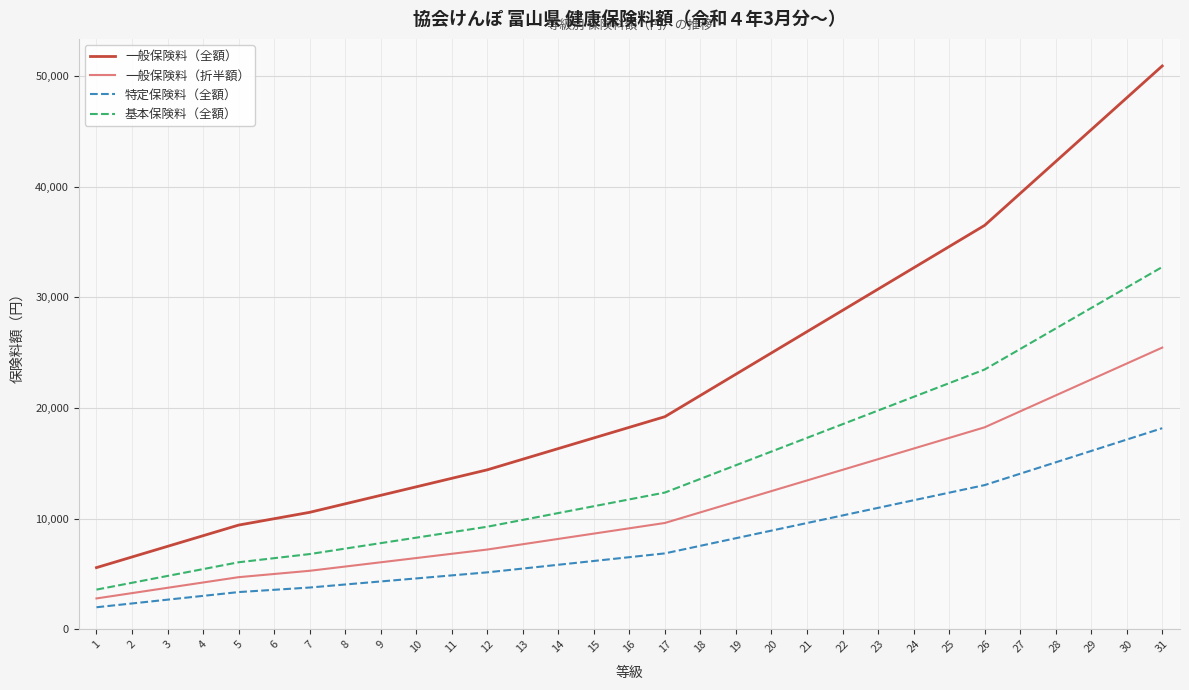

The value of 基本保険料（全額） at 30 is 30900.0. True or false?

True